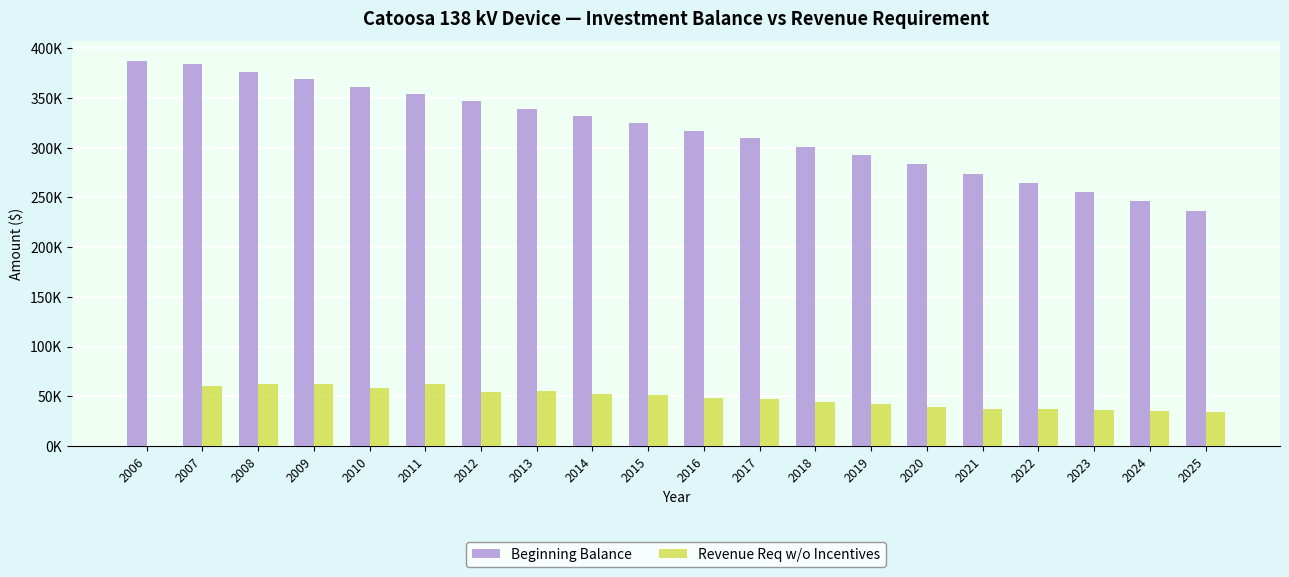

List the labels in order of Revenue Req w/o Incentives value, smallest first.

2006, 2025, 2024, 2023, 2022, 2021, 2020, 2019, 2018, 2017, 2016, 2015, 2014, 2012, 2013, 2010, 2007, 2011, 2008, 2009